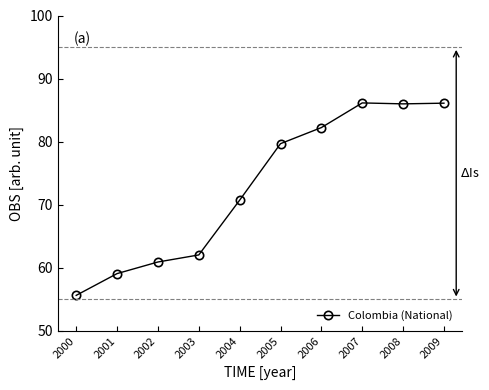

What is the change in value from 2003 to 2004?

+8.7